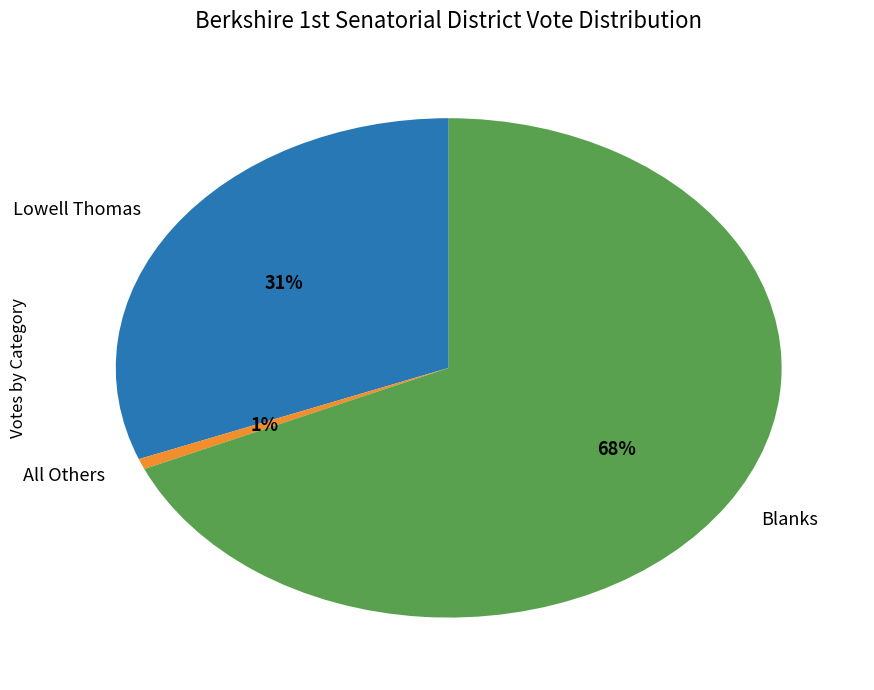

Is the sum of Lowell Thomas and All Others greater than half?

No